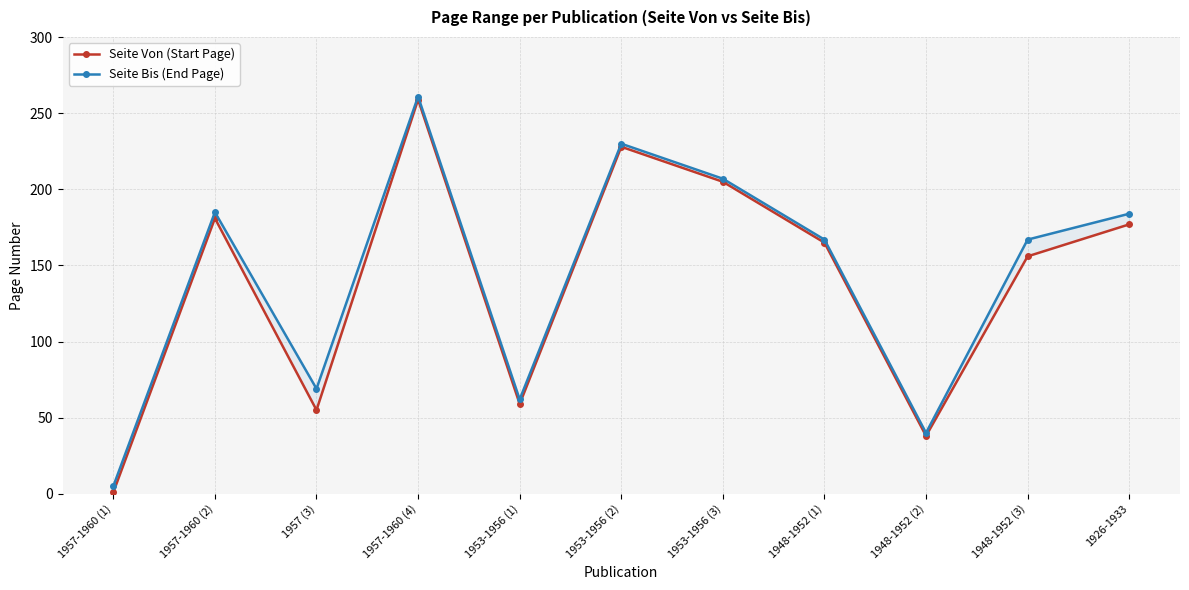

Does the chart display data point markers on the line(s)?

Yes